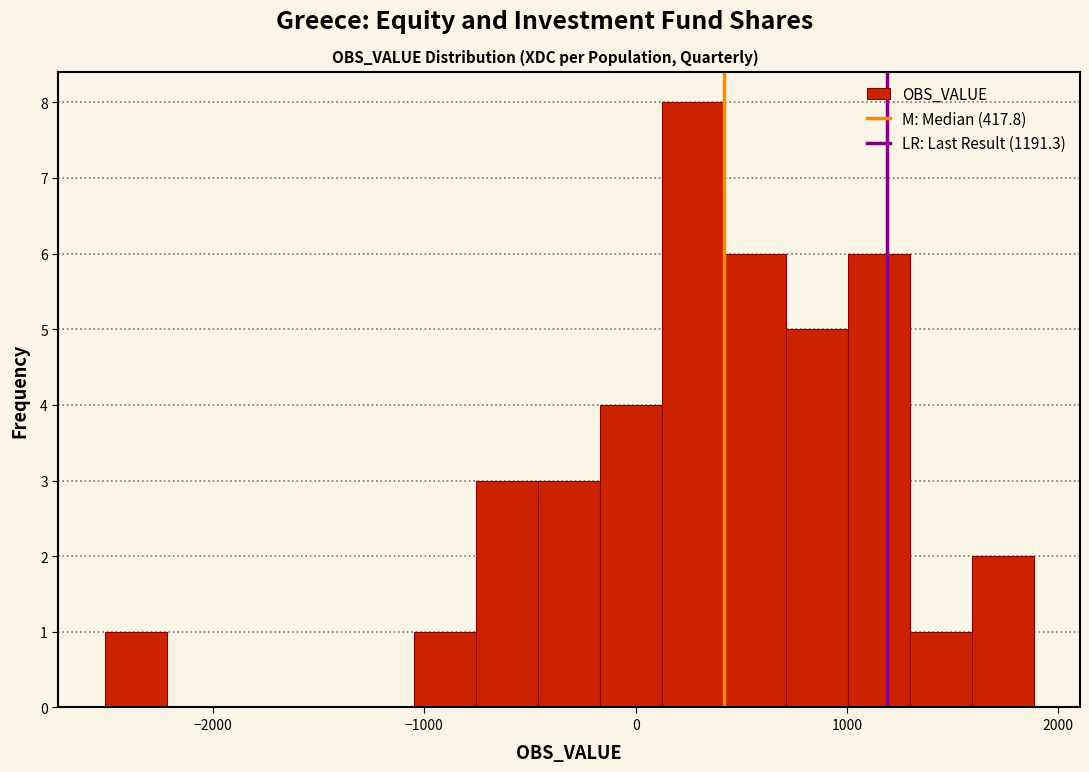

Read against the x-axis, roughly where is the centre of the tallest bar?

300